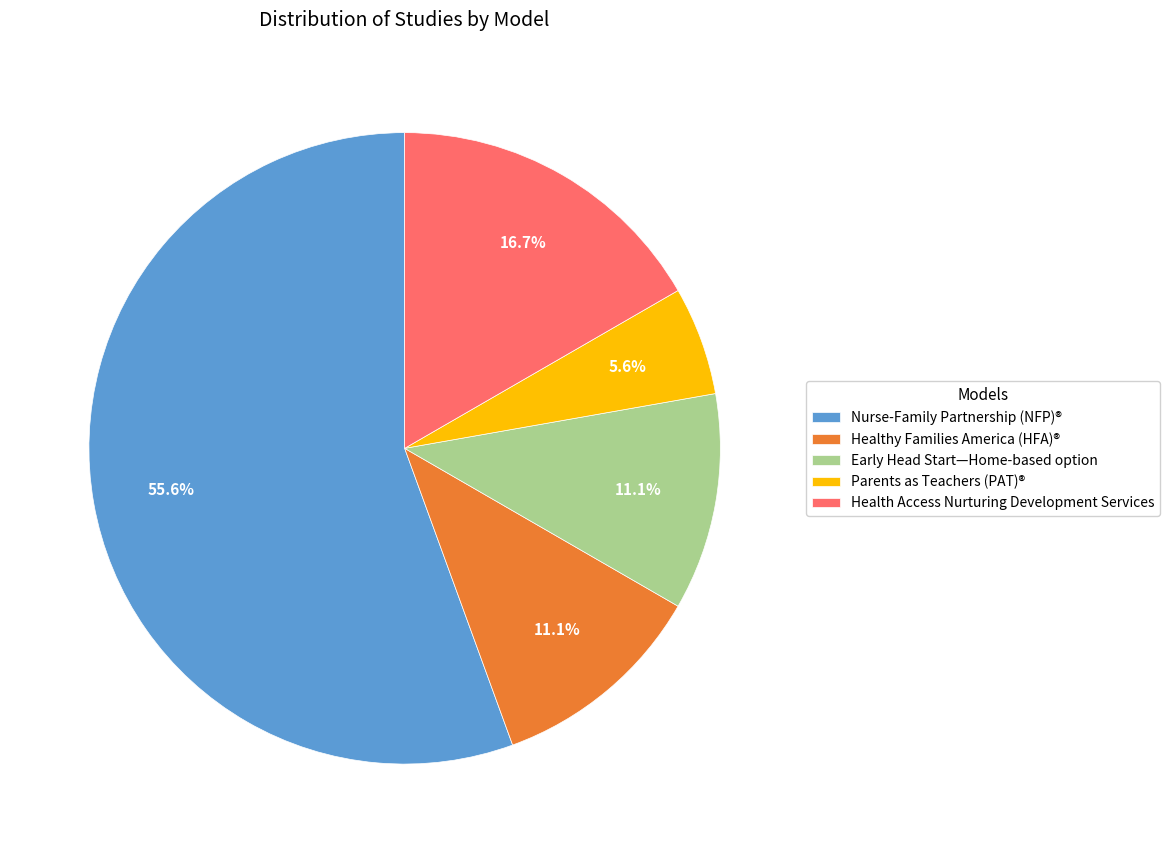

What is the total percentage of Healthy Families America (HFA)® and Health Access Nurturing Development Services?

27.8%